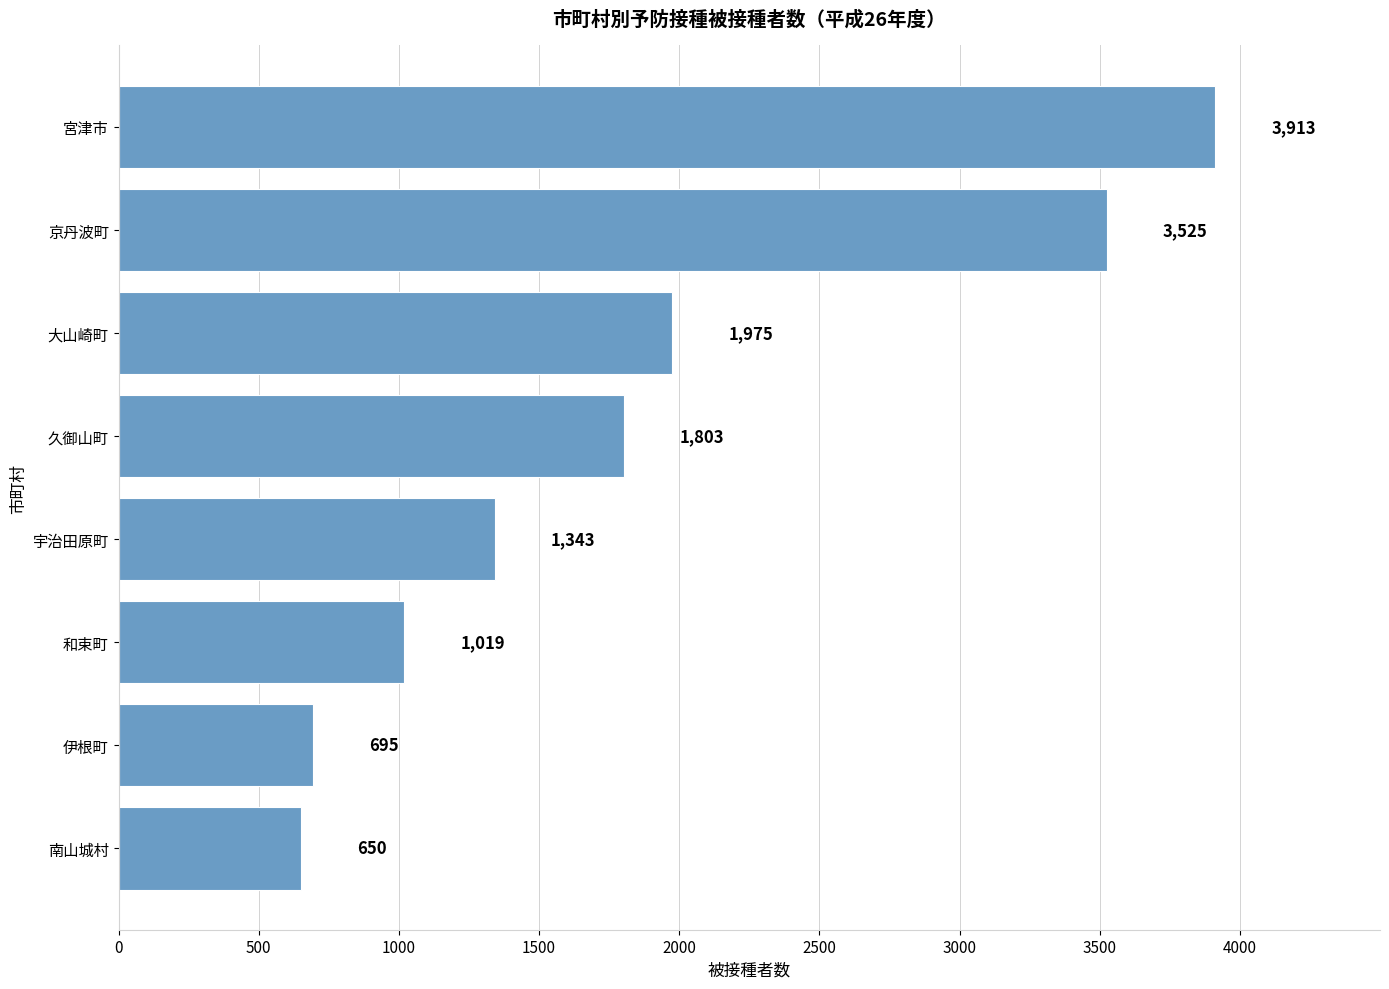

How many data points are less than 1803?

4